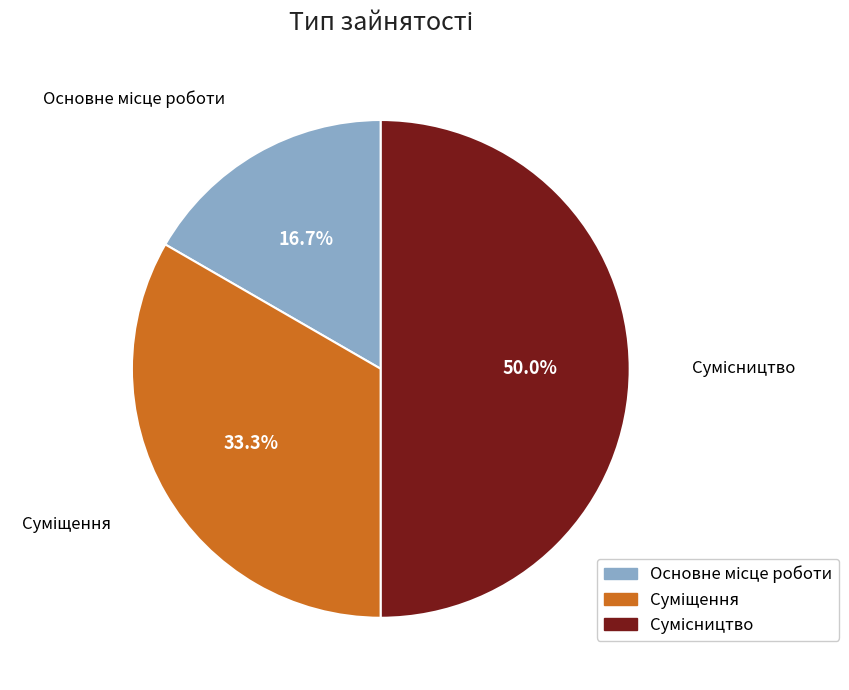

How many segments does this pie chart have?

3